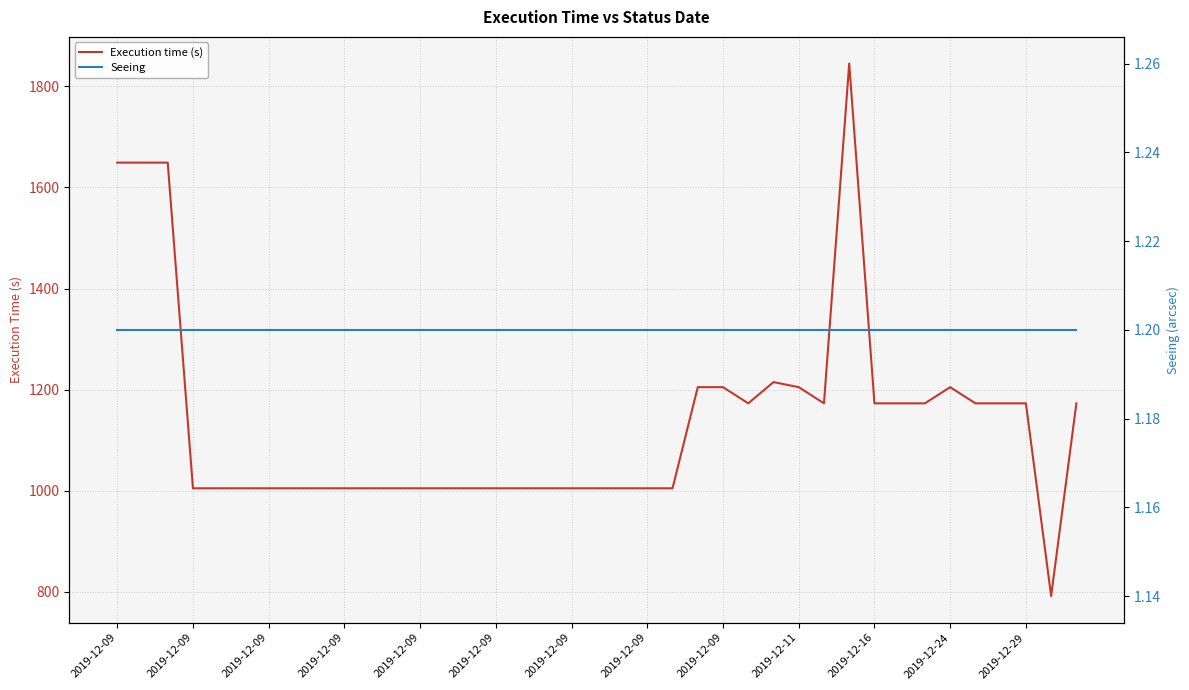

Reading left to right, what are all the values shown in this chart?

Execution time (s): 1649.0	1649.0	1649.0	1005.0	1005.0	1005.0	1005.0	1005.0	1005.0	1005.0	1005.0	1005.0	1005.0	1005.0	1005.0	1005.0	1005.0	1005.0	1005.0	1005.0	1005.0	1005.0	1005.0	1205.0	1205.0	1173.0	1215.0	1205.0	1173.0	1845.0	1173.0	1173.0	1173.0	1205.0	1173.0	1173.0	1173.0	792.0	1173.0
Seeing: 1.2	1.2	1.2	1.2	1.2	1.2	1.2	1.2	1.2	1.2	1.2	1.2	1.2	1.2	1.2	1.2	1.2	1.2	1.2	1.2	1.2	1.2	1.2	1.2	1.2	1.2	1.2	1.2	1.2	1.2	1.2	1.2	1.2	1.2	1.2	1.2	1.2	1.2	1.2